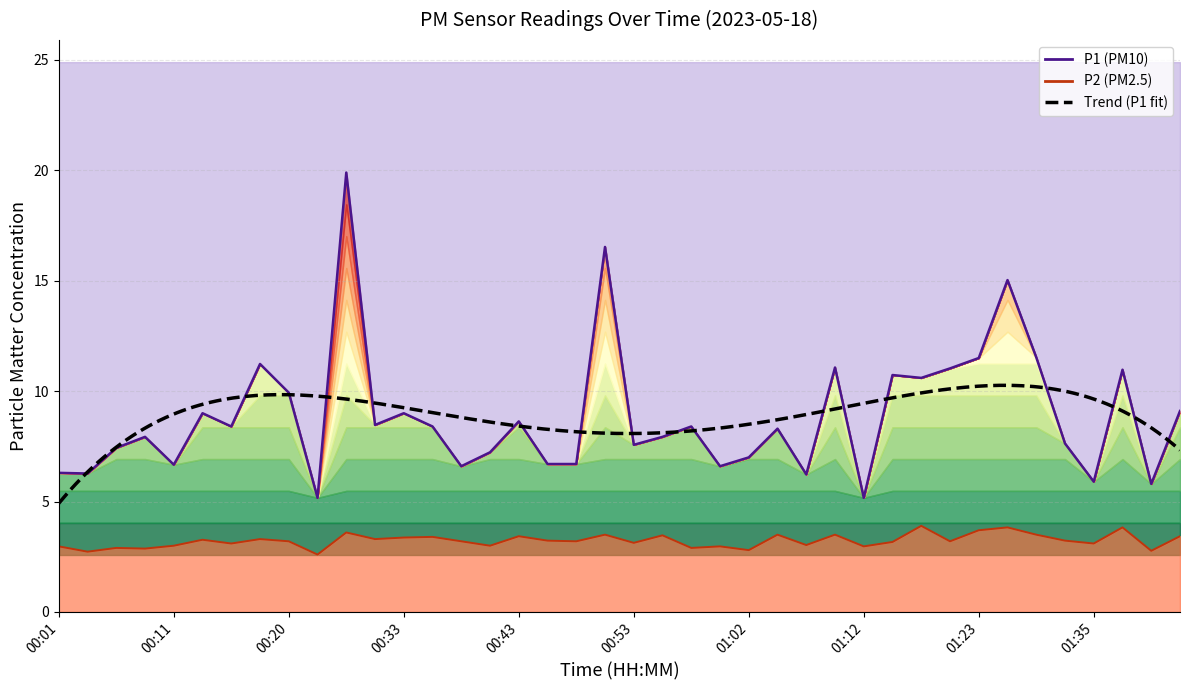

Which series has the largest total across all categories?

P1